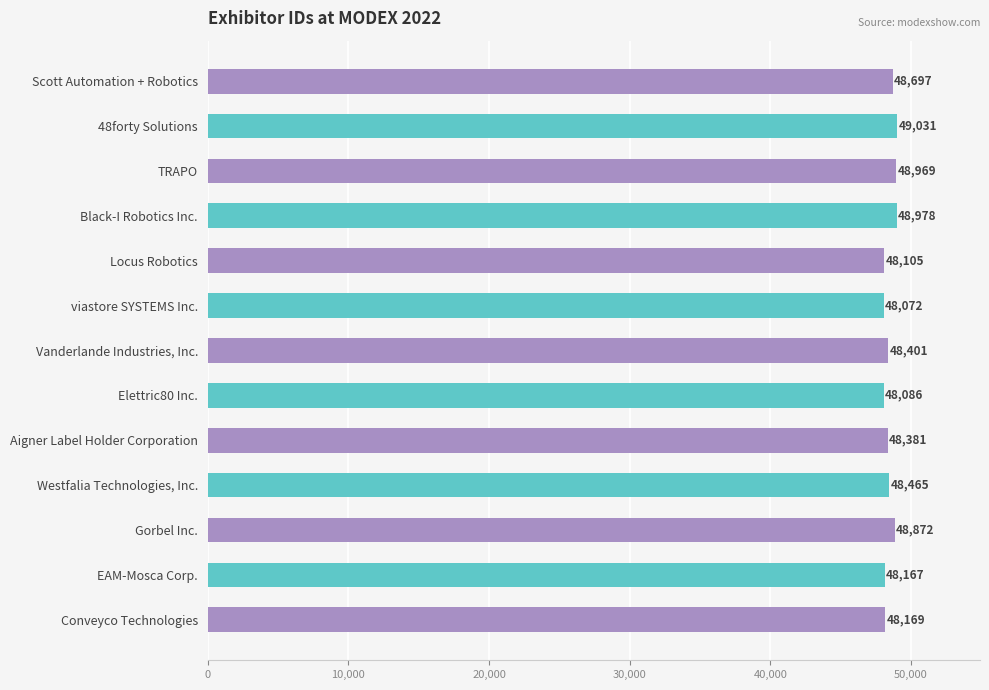

How many bars are there in total?

13